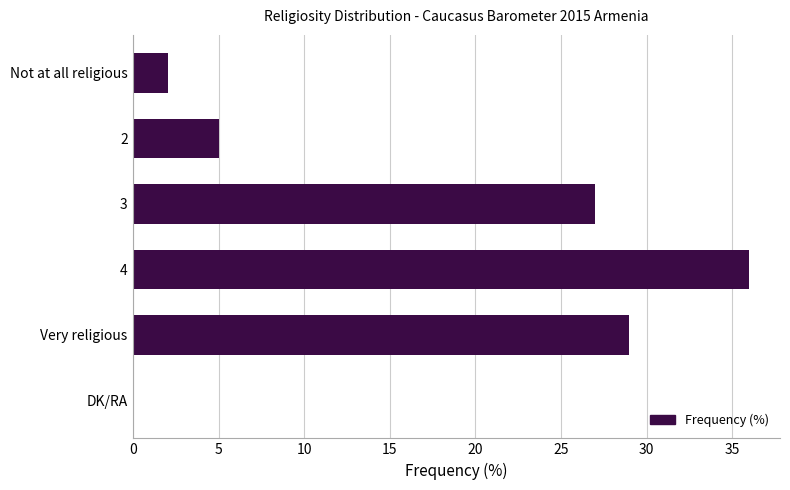

The value at 2 is 7. True or false?

False